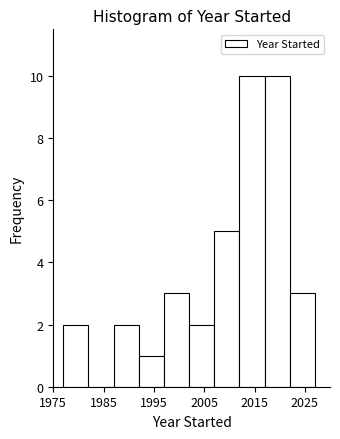

How tall is the bar that spans 1987 to 1992 on the x-axis? The values are not printed on the chart, so give them approximately, as read against the axis.

2